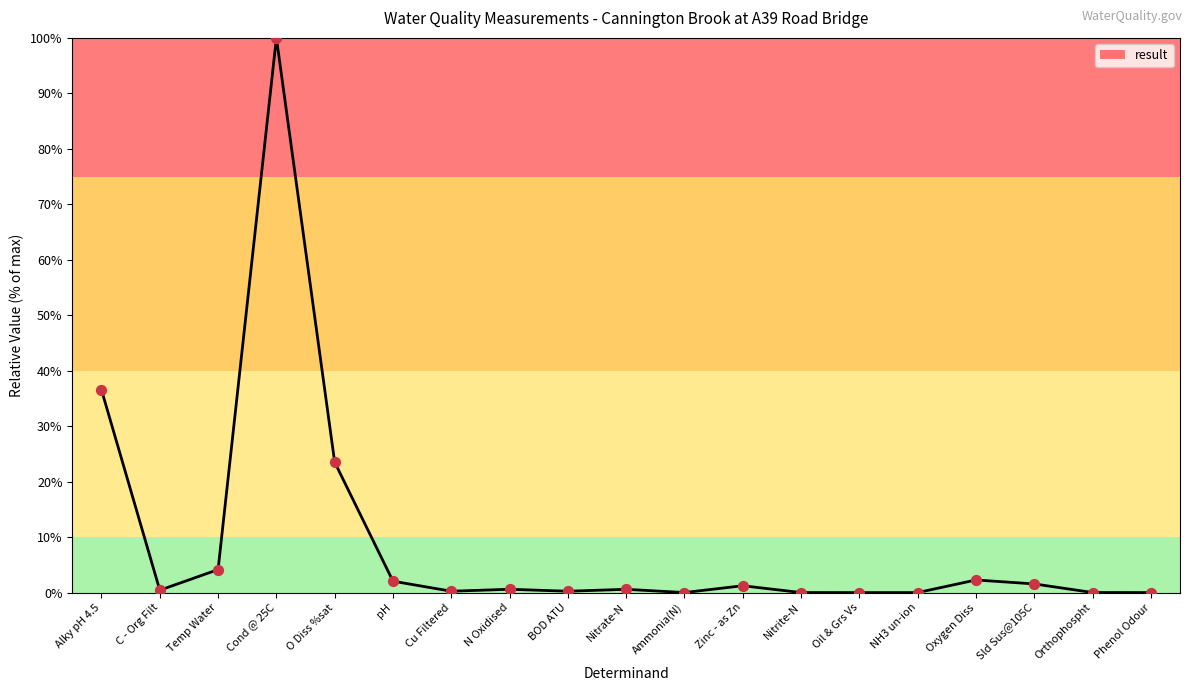

Between Oil & Grs Vs and Sld Sus@105C, which is larger?

Sld Sus@105C